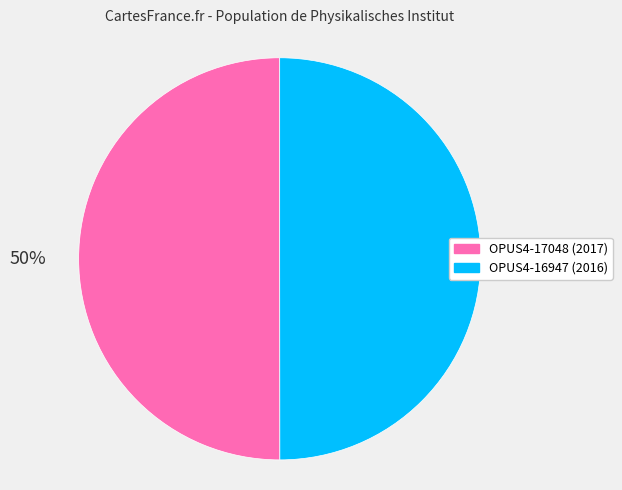

To the nearest percent, what is the combined percentage of OPUS4-17048 and OPUS4-16947?

100%